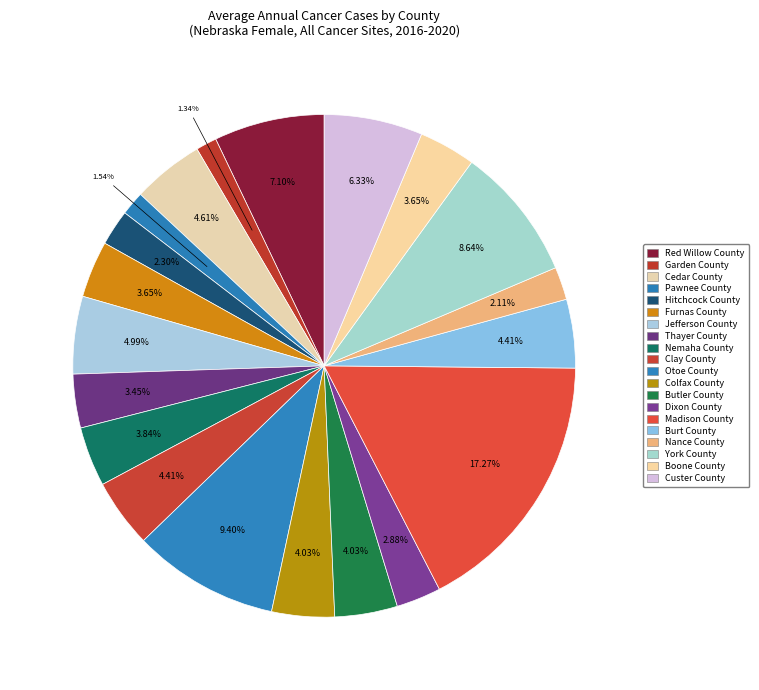

How many segments does this pie chart have?

20